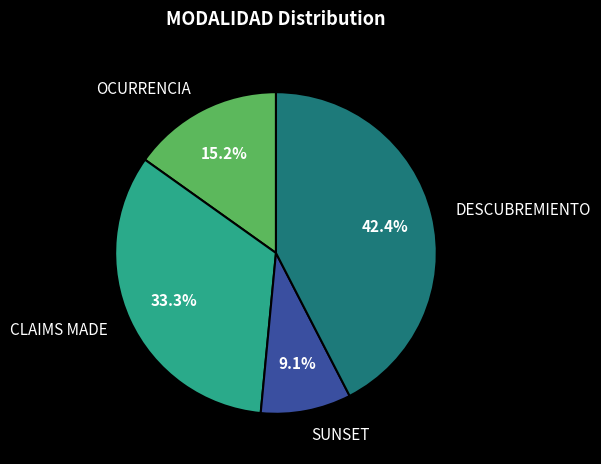

To the nearest percent, what is the combined percentage of CLAIMS MADE and DESCUBREMIENTO?

76%